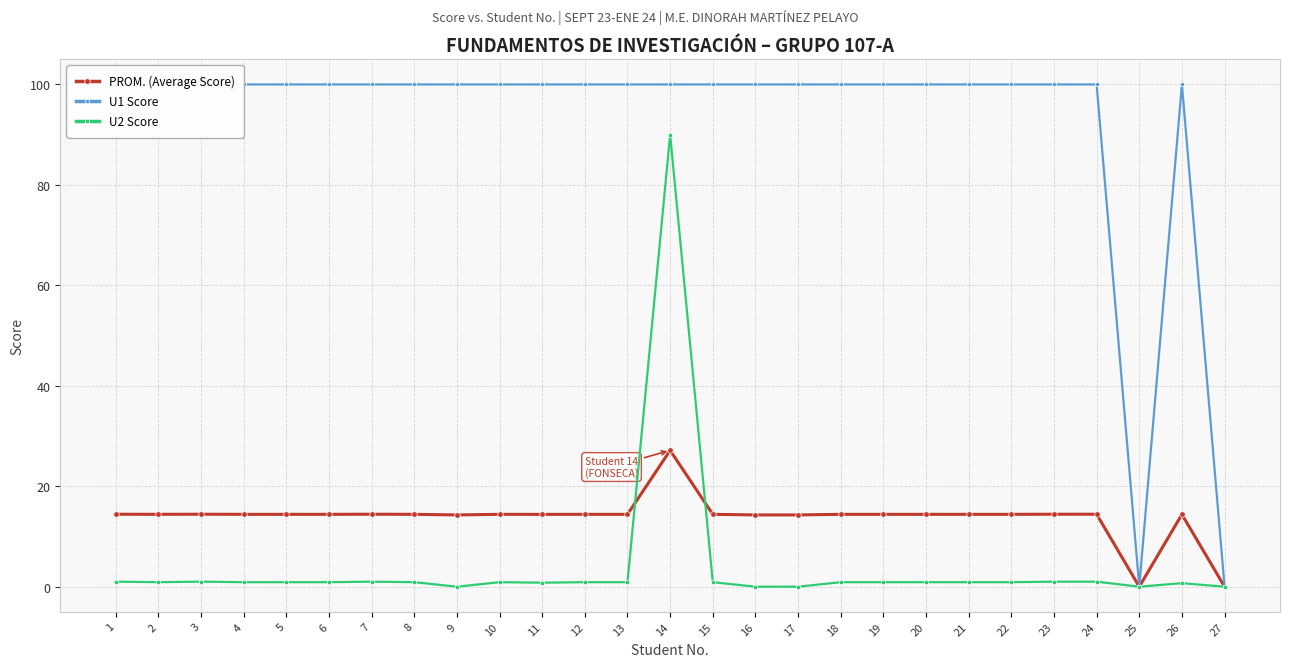

Reading left to right, what are all the values shown in this chart?

PROM. (Average Score): 14.4	14.4	14.4	14.4	14.4	14.4	14.4	14.4	14.3	14.4	14.4	14.4	14.4	27.1	14.4	14.3	14.3	14.4	14.4	14.4	14.4	14.4	14.4	14.4	0.0	14.4	0.0
U1 Score: 100.0	100.0	100.0	100.0	100.0	100.0	100.0	100.0	100.0	100.0	100.0	100.0	100.0	100.0	100.0	100.0	100.0	100.0	100.0	100.0	100.0	100.0	100.0	100.0	0.0	100.0	0.0
U2 Score: 1.0	0.9	1.0	0.9	0.9	0.9	1.0	0.9	0.0	0.9	0.8	0.9	0.9	90.0	0.9	0.0	0.0	0.9	0.9	0.9	0.9	0.9	1.0	1.0	0.0	0.7	0.0